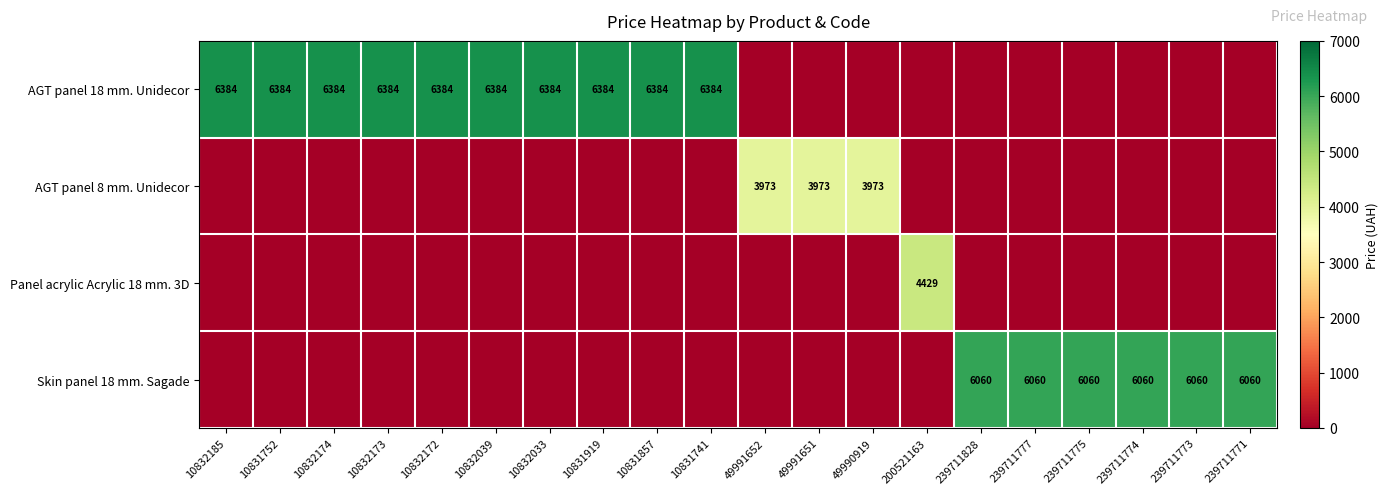

True or false: Skin panel 18 mm. Sagade has a value of 0.0 at 49991651.

True